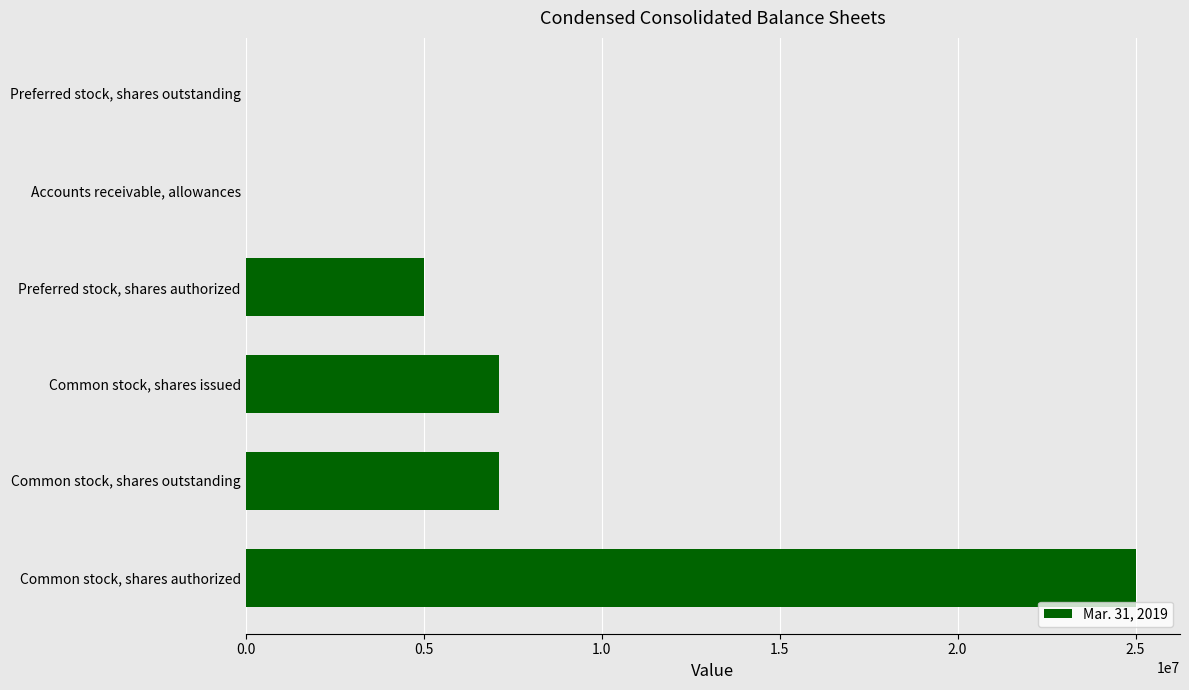

What is the sum of all values?

44213620